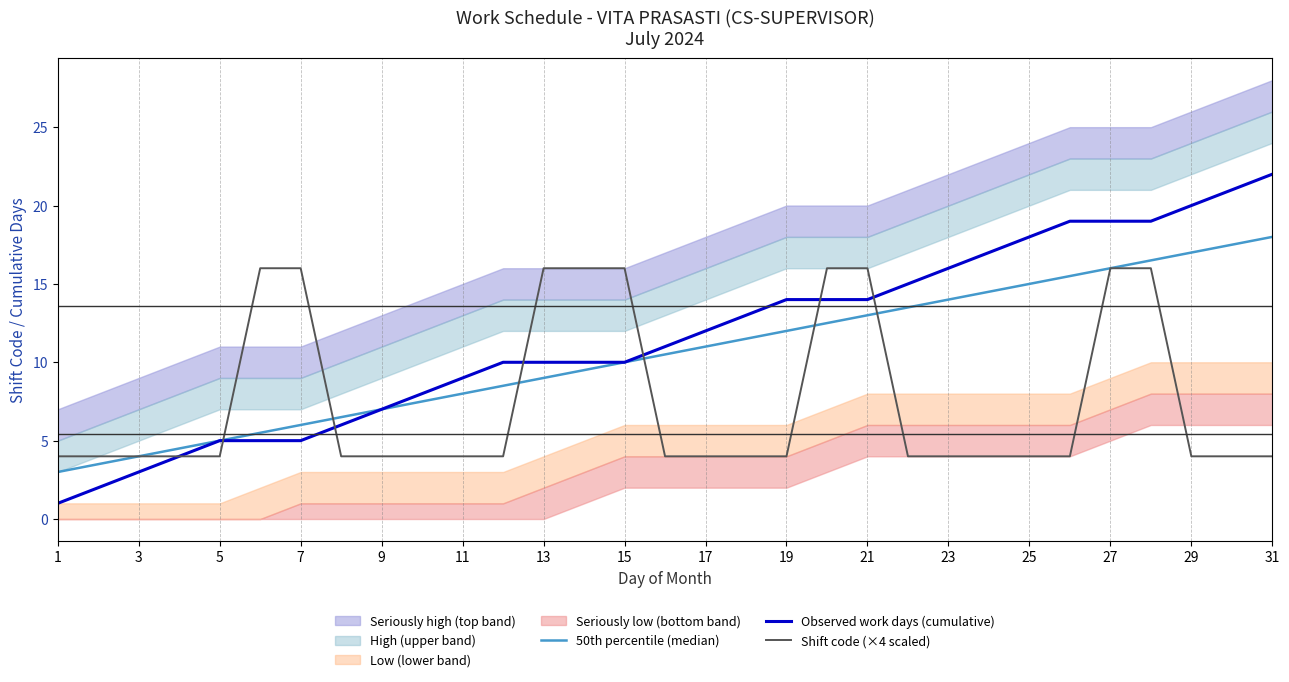

The value of 50th percentile (median) at 5 is 5.0. True or false?

True